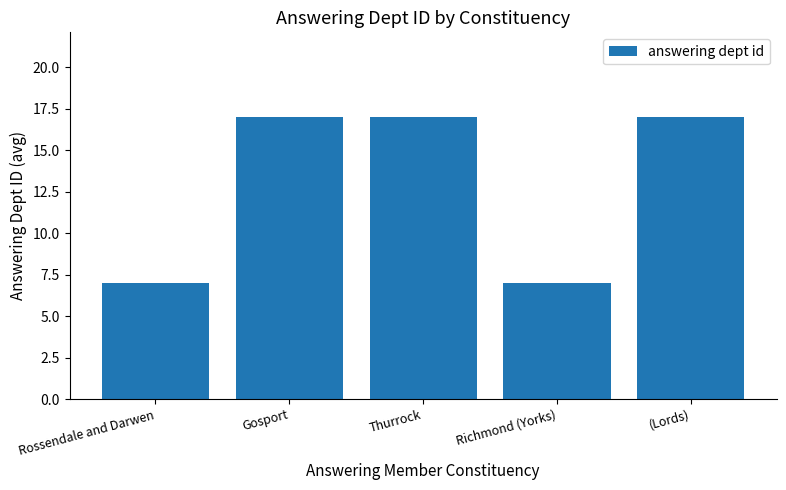

The value at Thurrock is 27. True or false?

False